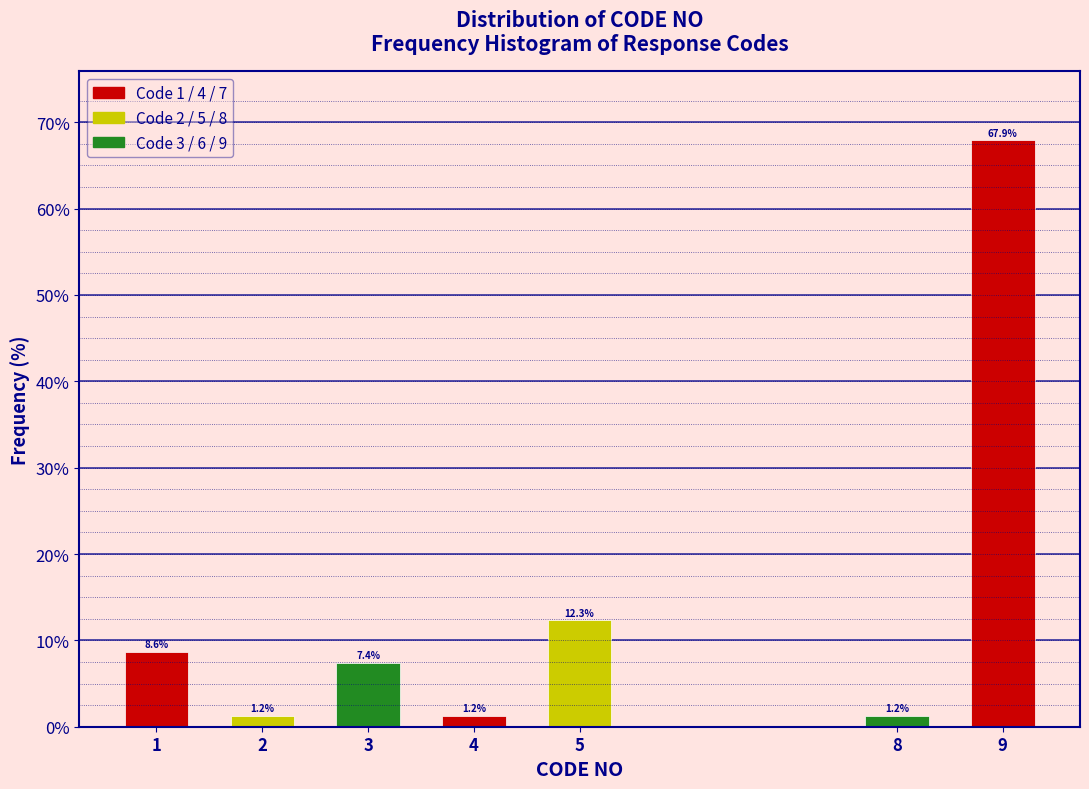

Reading left to right, extract all data points from this chart.

8.6	1.2	7.4	1.2	12.3	1.2	67.9